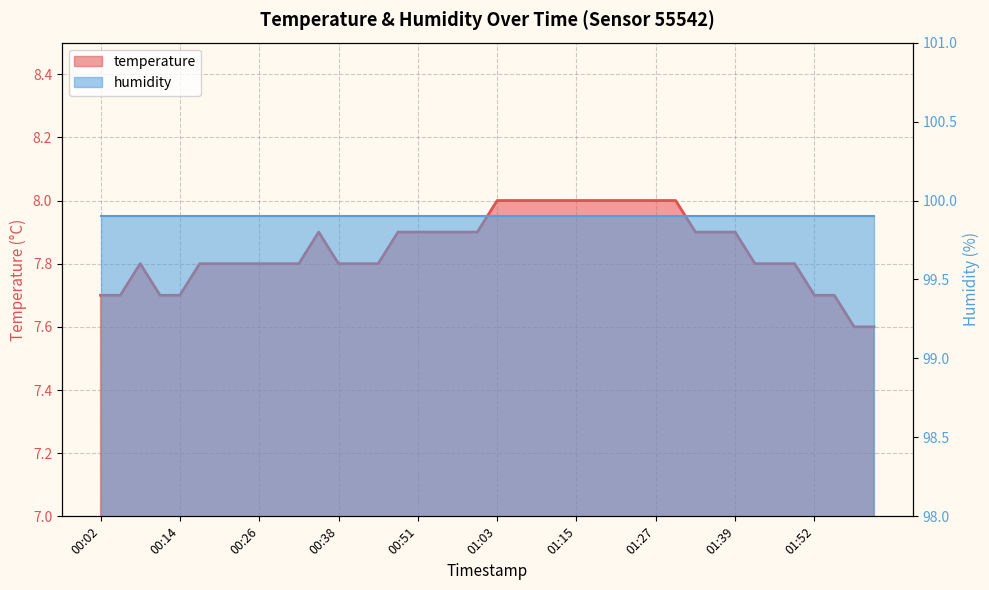

What is the label of the 20th point from the right?

01:03